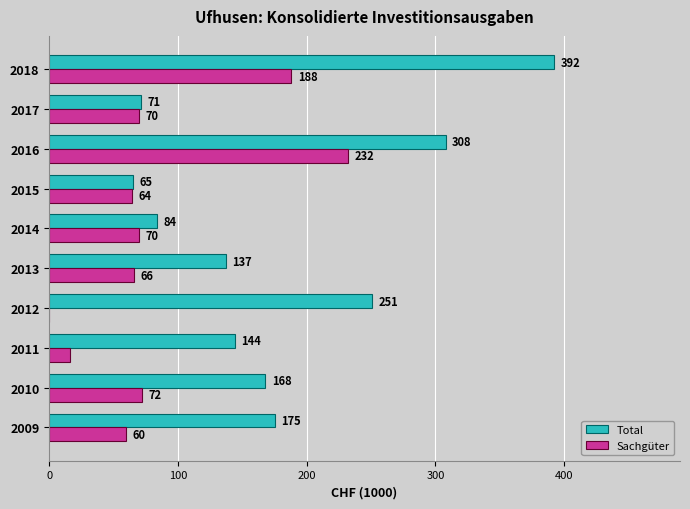

What is the spread (max minus min) of values at 2018?

204